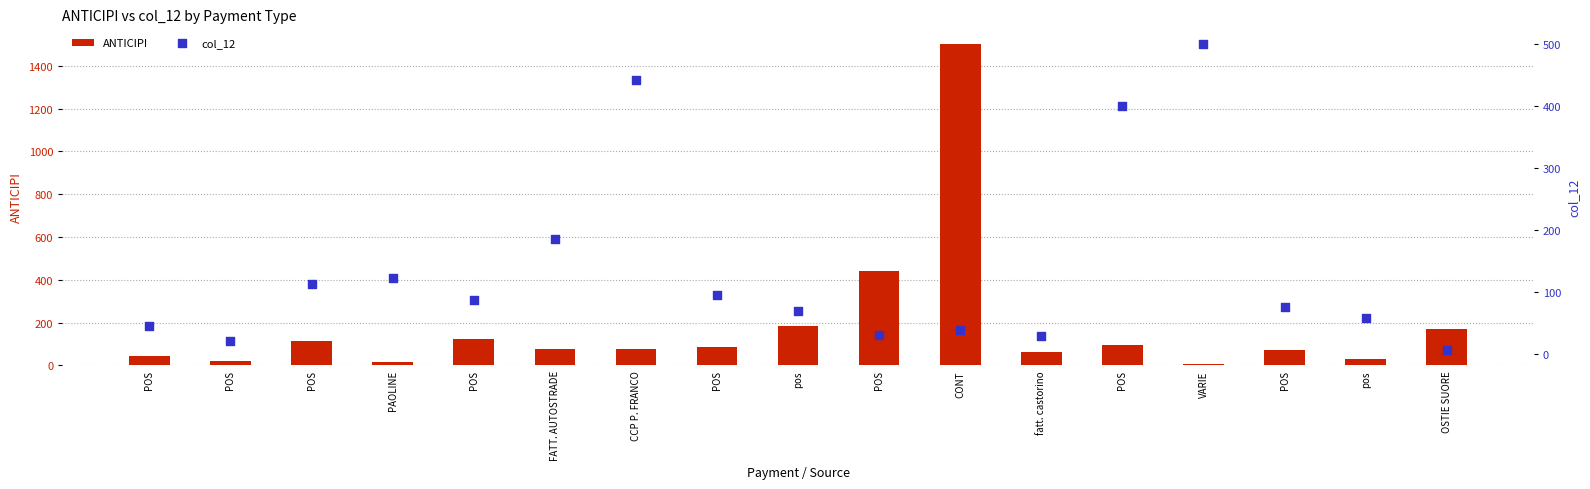

Which series has the widest spread of Y values?

ANTICIPI